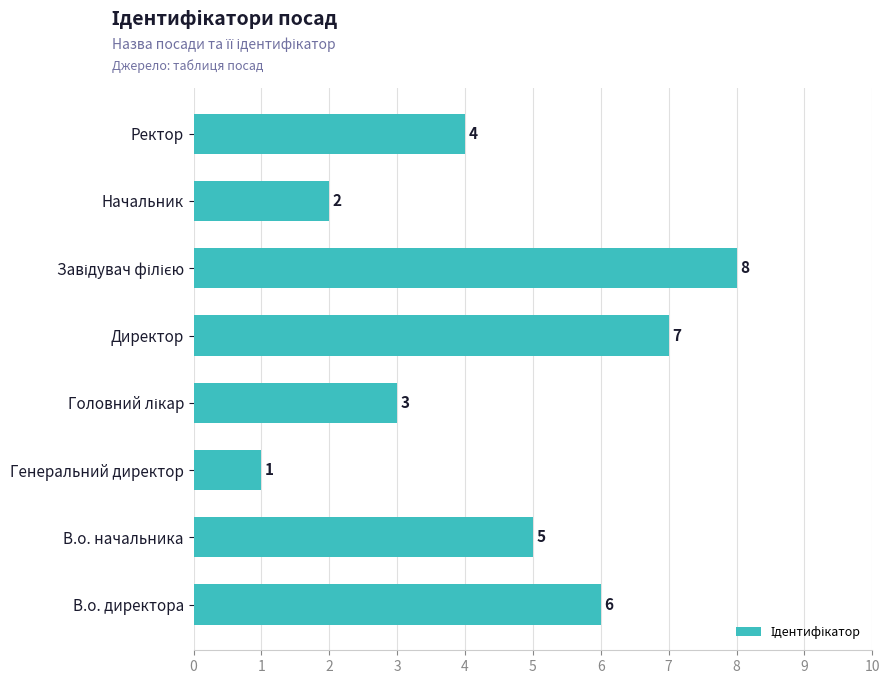

What is the difference between the maximum and minimum values?

7